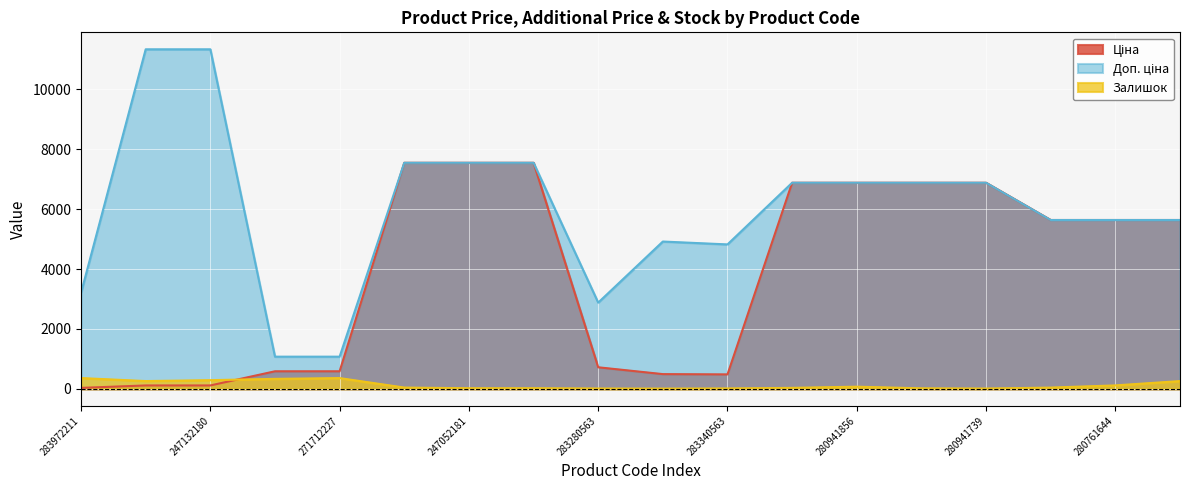

What is the total value across all series at 283280563?

3609.1